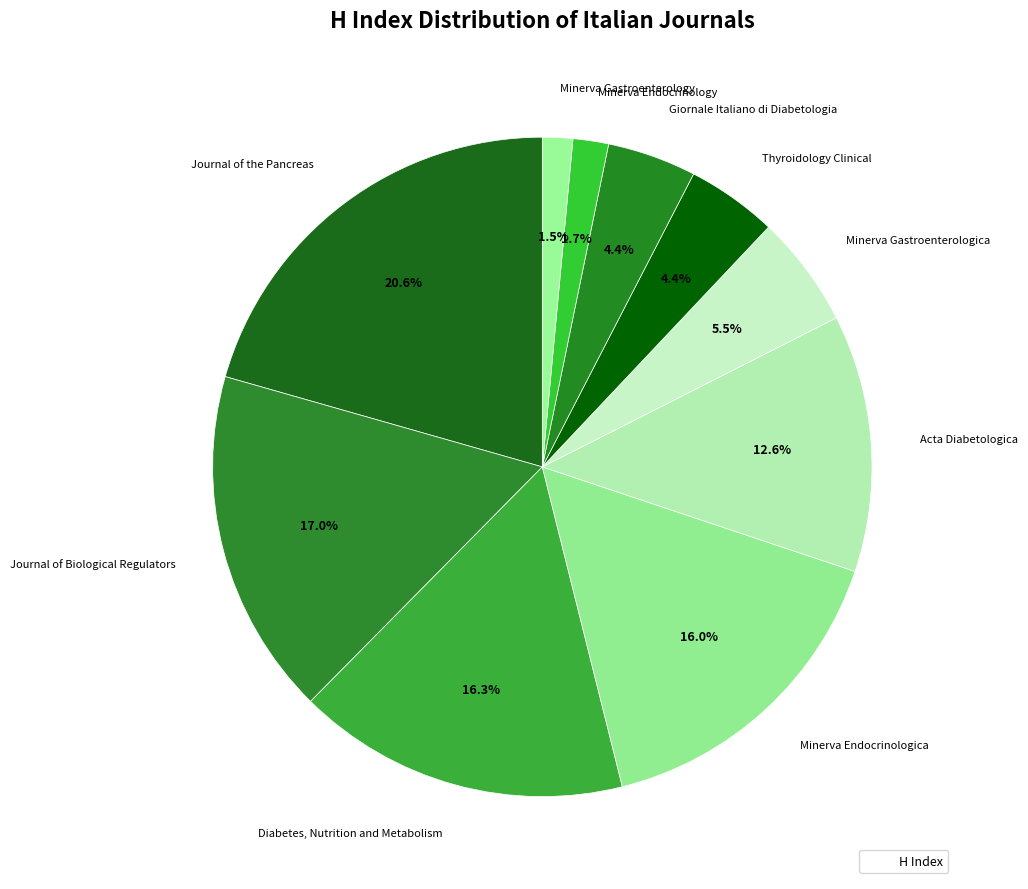

What is the largest slice in the pie chart?

Journal of the Pancreas